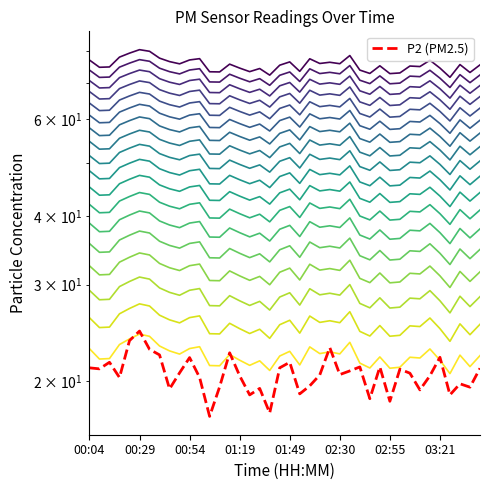

Does the chart display data point markers on the line(s)?

No